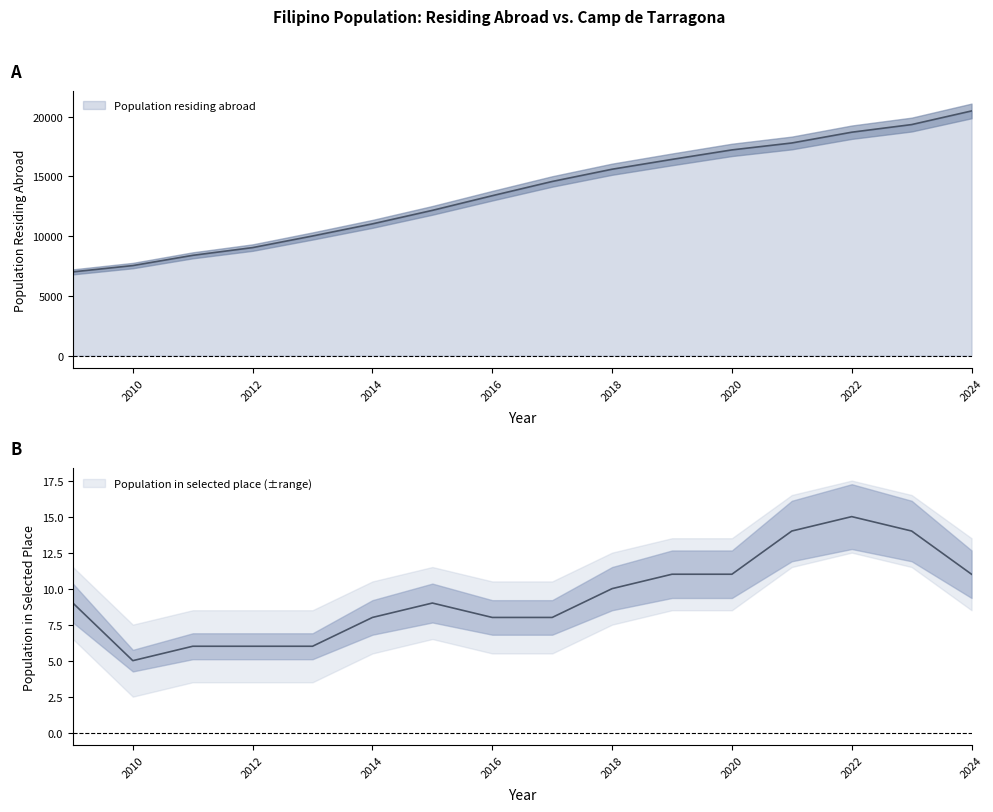

At how many categories does at least one series exceed 11181?

10